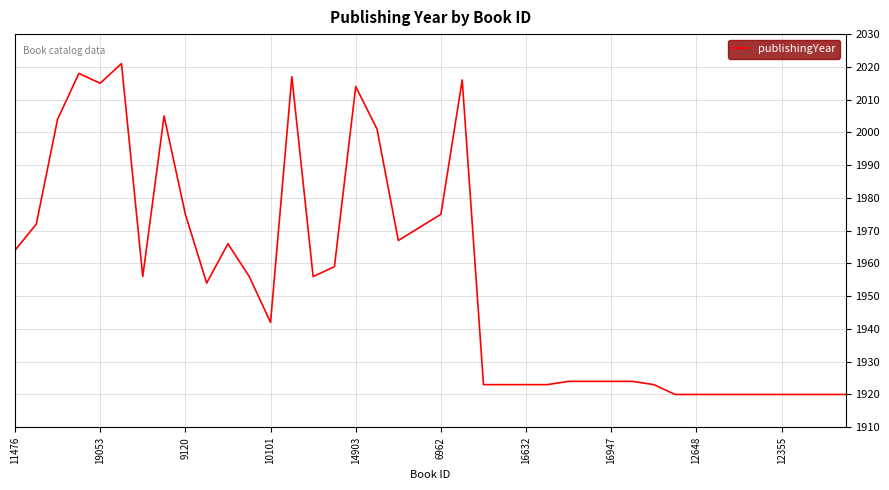

What is the difference between the maximum and minimum values?

101